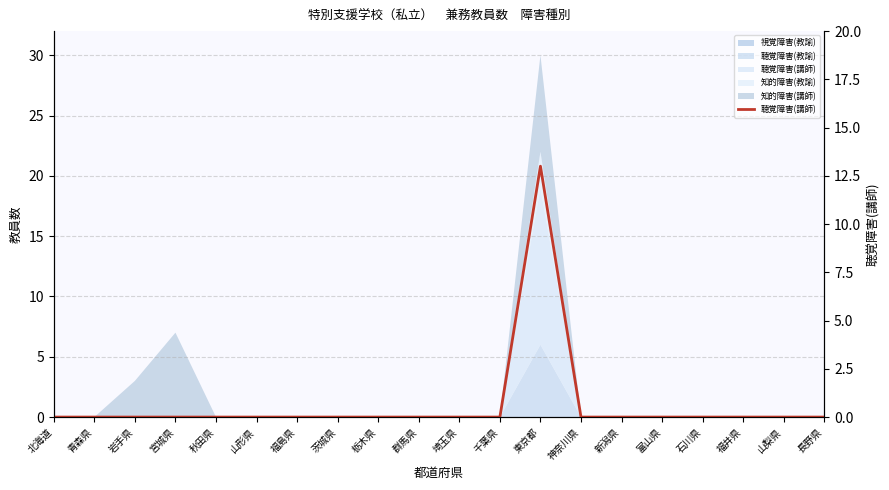

True or false: the data shows 0 at 青森県.

True